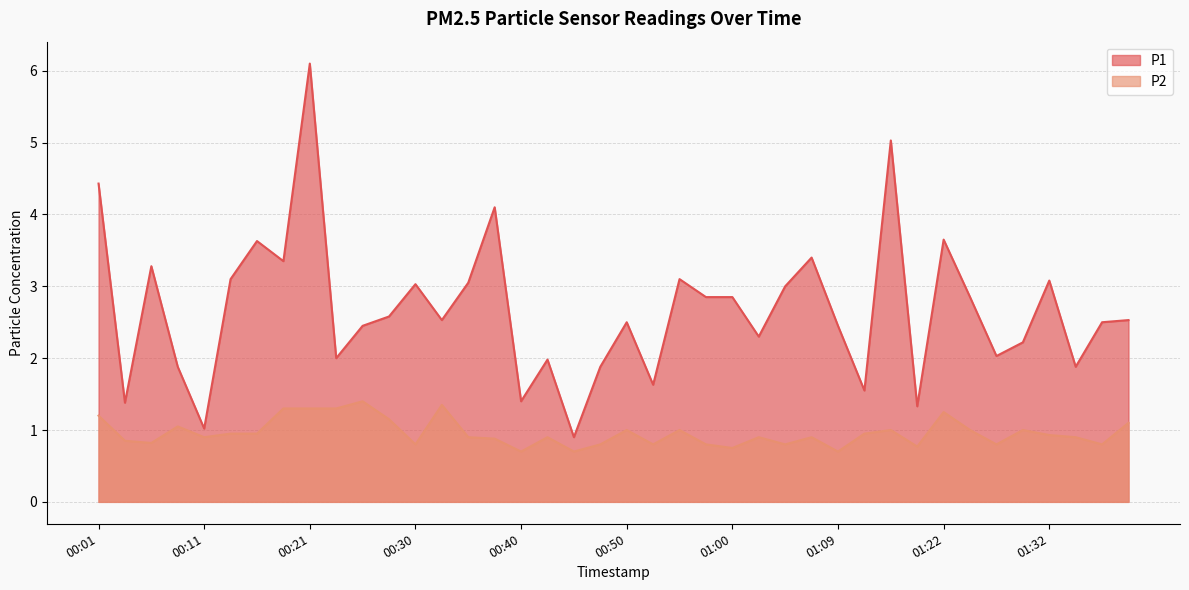

Rank the categories by P1 value from lowest to highest.

00:45, 00:11, 01:19, 00:04, 00:40, 01:12, 00:52, 00:08, 00:47, 01:34, 00:43, 00:23, 01:27, 01:29, 01:02, 00:25, 01:09, 00:50, 01:36, 00:33, 01:39, 00:28, 00:57, 01:00, 01:24, 01:05, 00:30, 00:35, 01:32, 00:13, 00:55, 00:06, 00:18, 01:07, 00:16, 01:22, 00:38, 00:01, 01:17, 00:21